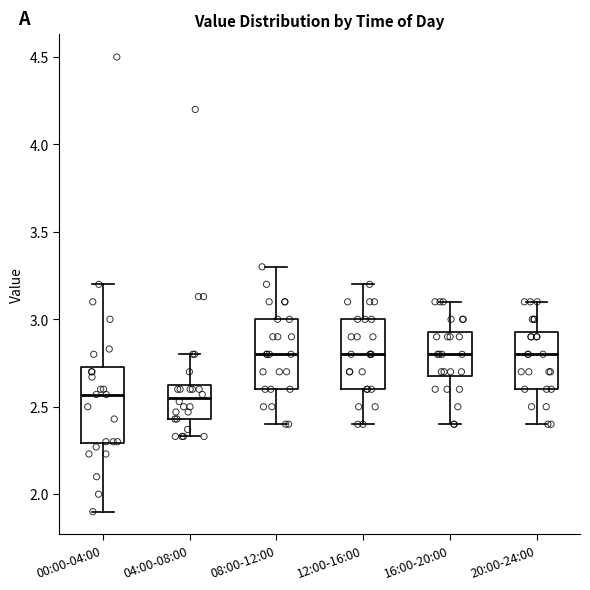

Reading left to right, transcribe this box plot: for each box, give where its median line is, the range the box spans, and where its two whiskers end, as read against the y-axis. The values are not printed on the chart, so give them approximately, as read against the axis.

00:00-04:00: median 2.55, box 2.30 to 2.75, whiskers 1.90 to 3.20
04:00-08:00: median 2.55, box 2.45 to 2.65, whiskers 2.35 to 2.80
08:00-12:00: median 2.80, box 2.60 to 3.00, whiskers 2.40 to 3.30
12:00-16:00: median 2.80, box 2.60 to 3.00, whiskers 2.40 to 3.20
16:00-20:00: median 2.80, box 2.70 to 2.95, whiskers 2.40 to 3.10
20:00-24:00: median 2.80, box 2.60 to 2.95, whiskers 2.40 to 3.10